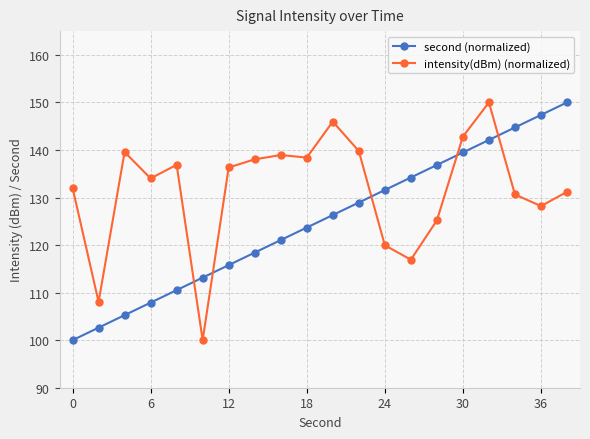

Which series has the largest total across all categories?

intensity(dBm) (normalized)